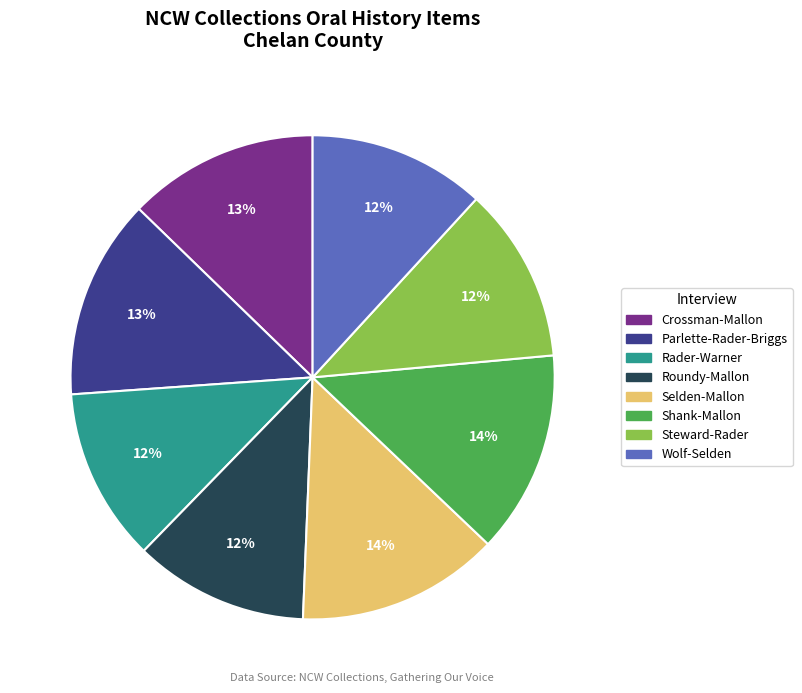

Does any single category account for the majority?

No